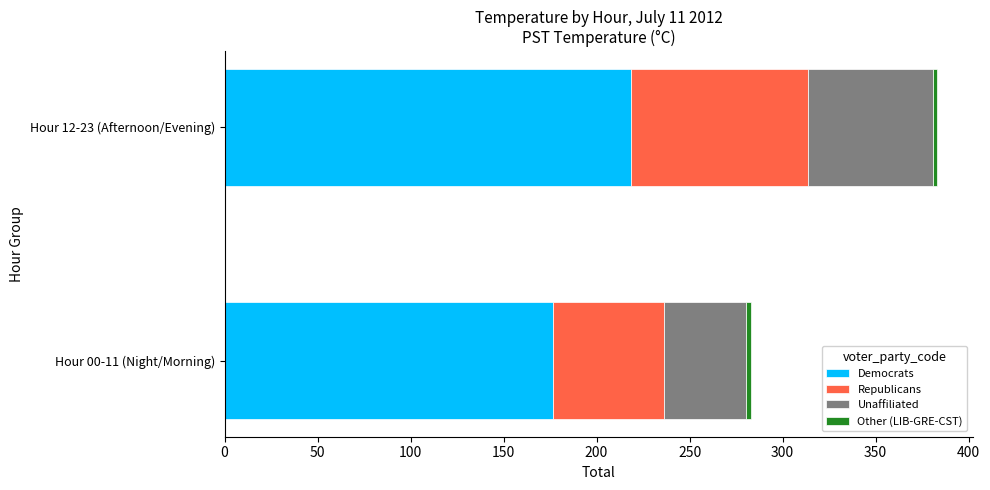

At which category is the sum across all series the highest?

Hour 12-23 (Afternoon/Evening)